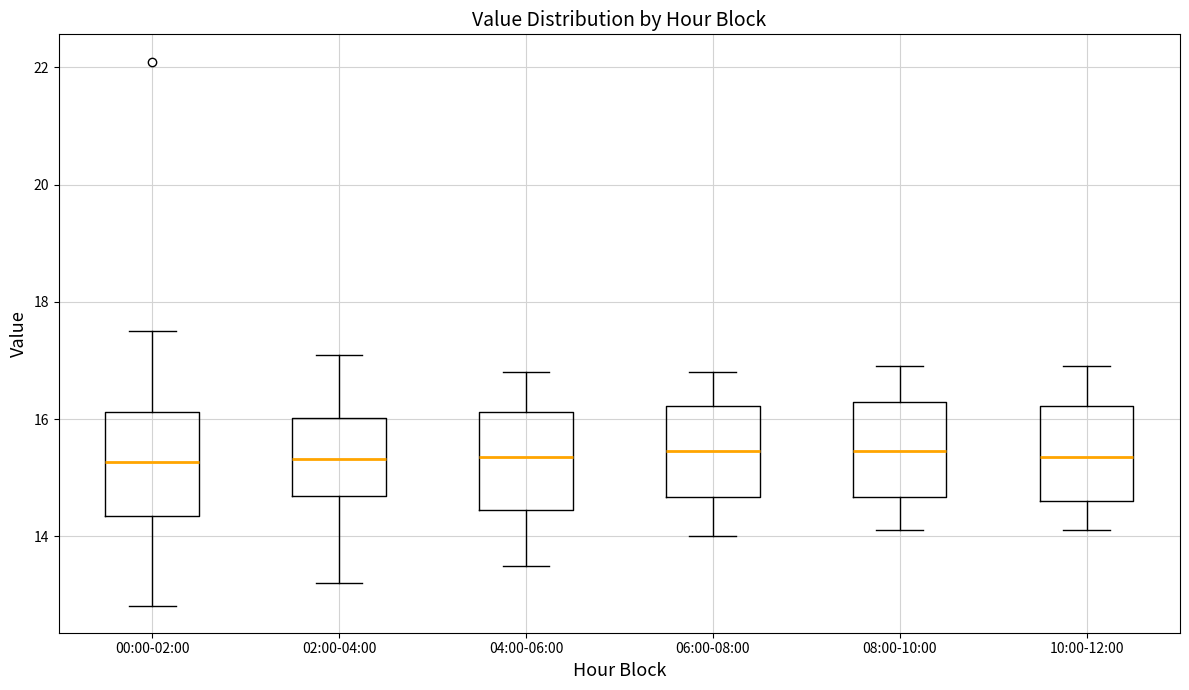

Reading left to right, transcribe this box plot: for each box, give where its median line is, the range the box spans, and where its two whiskers end, as read against the y-axis. The values are not printed on the chart, so give them approximately, as read against the axis.

00:00-02:00: median 15.2, box 14.4 to 16.2, whiskers 12.8 to 17.6
02:00-04:00: median 15.4, box 14.6 to 16.0, whiskers 13.2 to 17.2
04:00-06:00: median 15.4, box 14.4 to 16.2, whiskers 13.6 to 16.8
06:00-08:00: median 15.4, box 14.6 to 16.2, whiskers 14.0 to 16.8
08:00-10:00: median 15.4, box 14.6 to 16.4, whiskers 14.2 to 17.0
10:00-12:00: median 15.4, box 14.6 to 16.2, whiskers 14.2 to 17.0